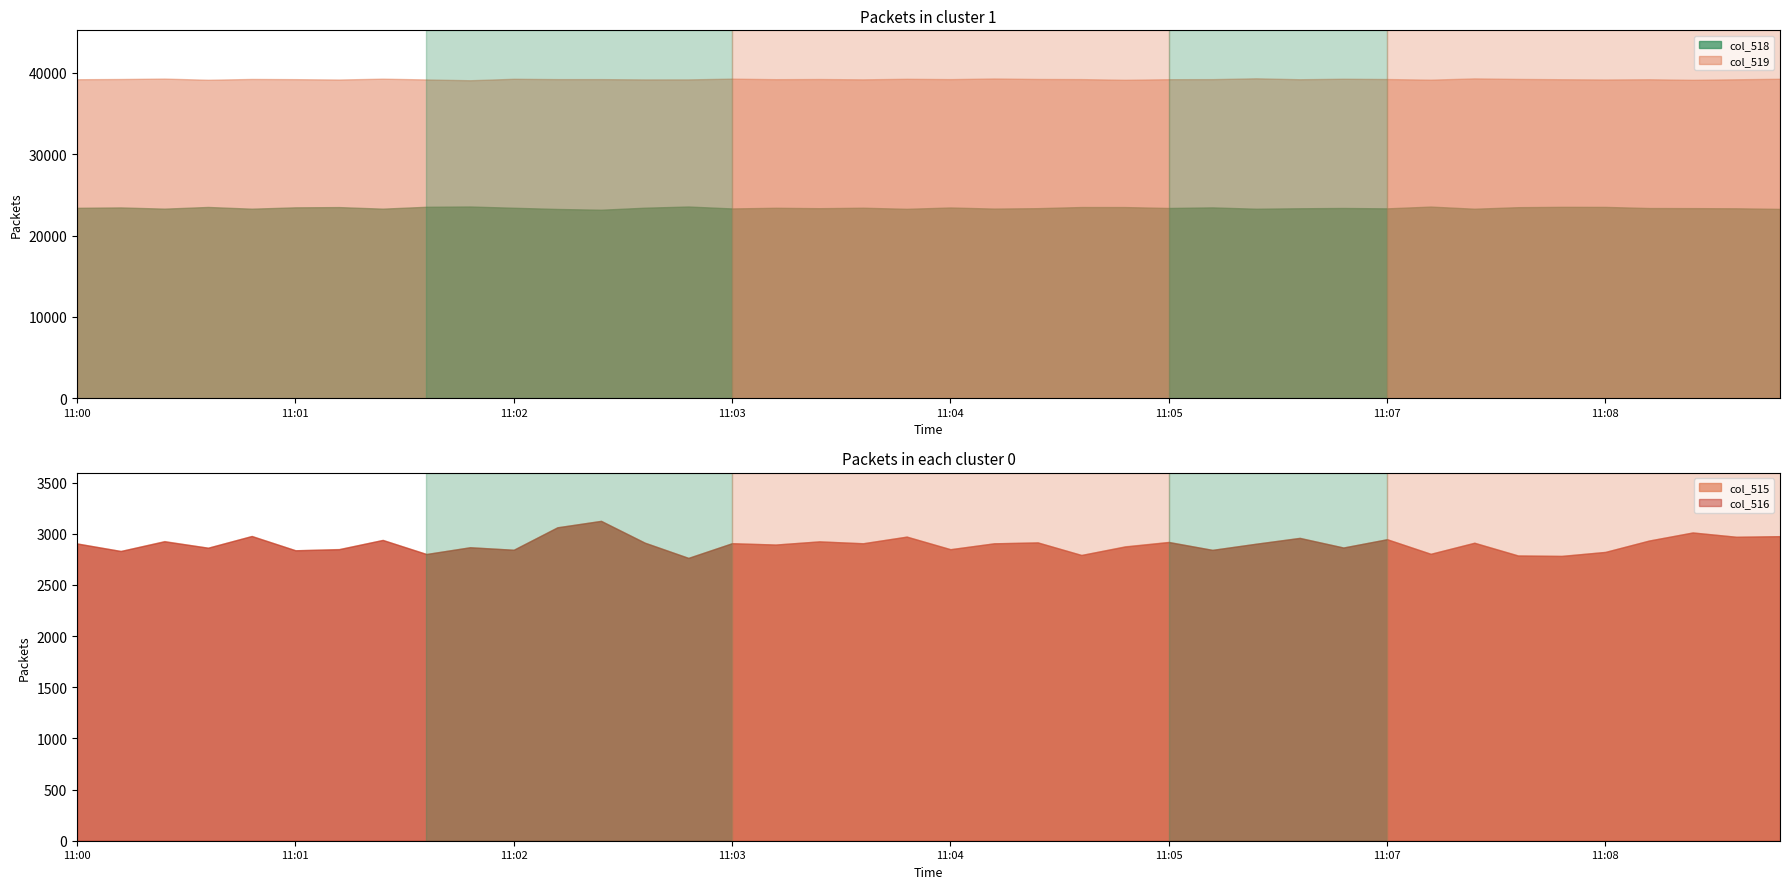

True or false: col_516 has a value of 2940 at 6642.

True